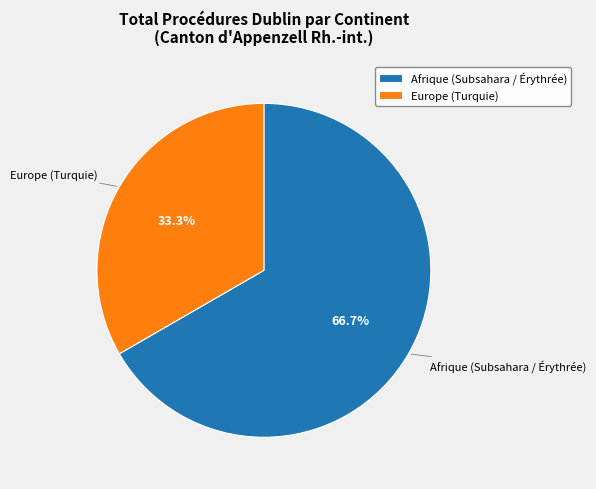

Is there a majority slice in this chart?

Yes